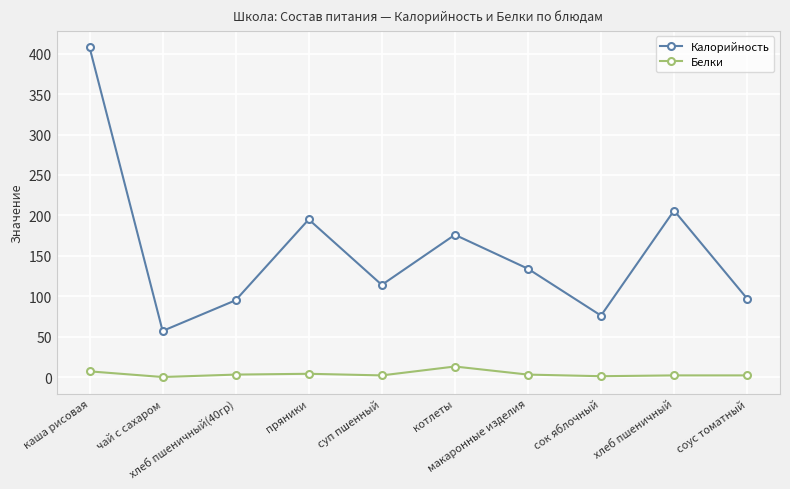

List the series in order of their overall mean, lowest first.

Белки, Калорийность